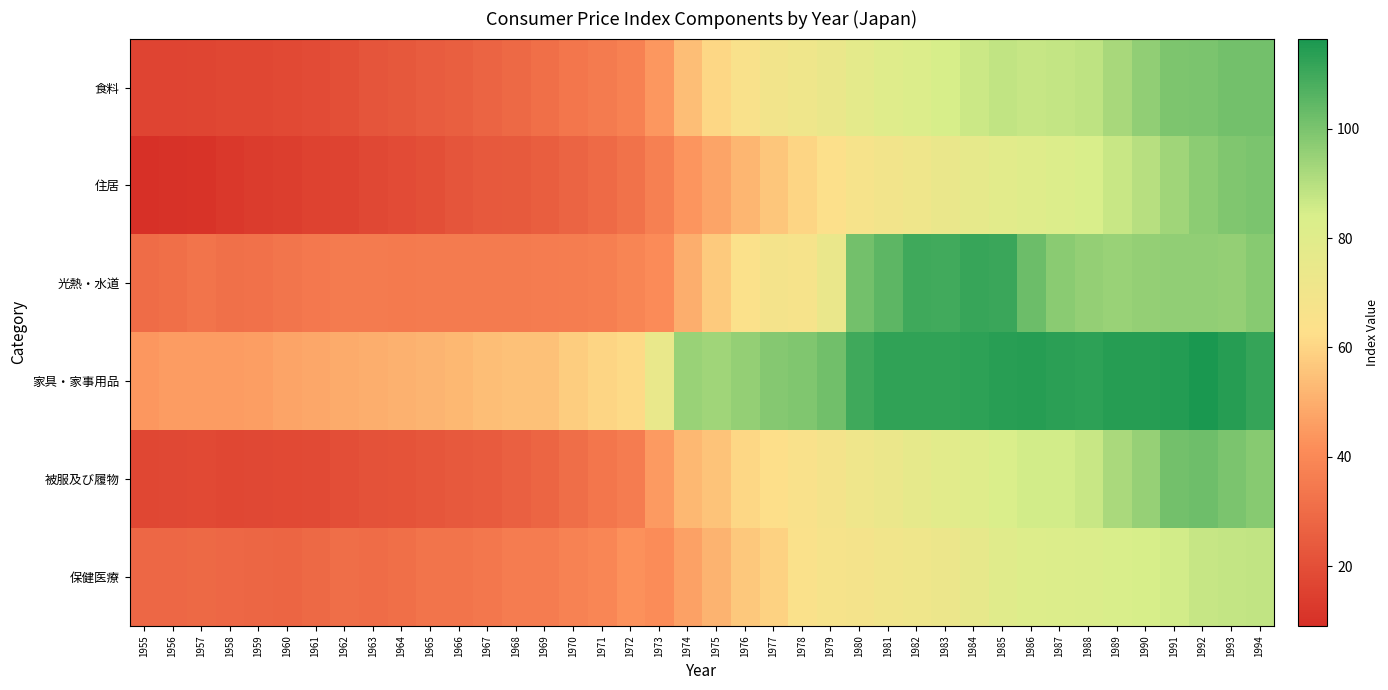

Which series changed the most between 1958 and 1974?

家具・家事用品